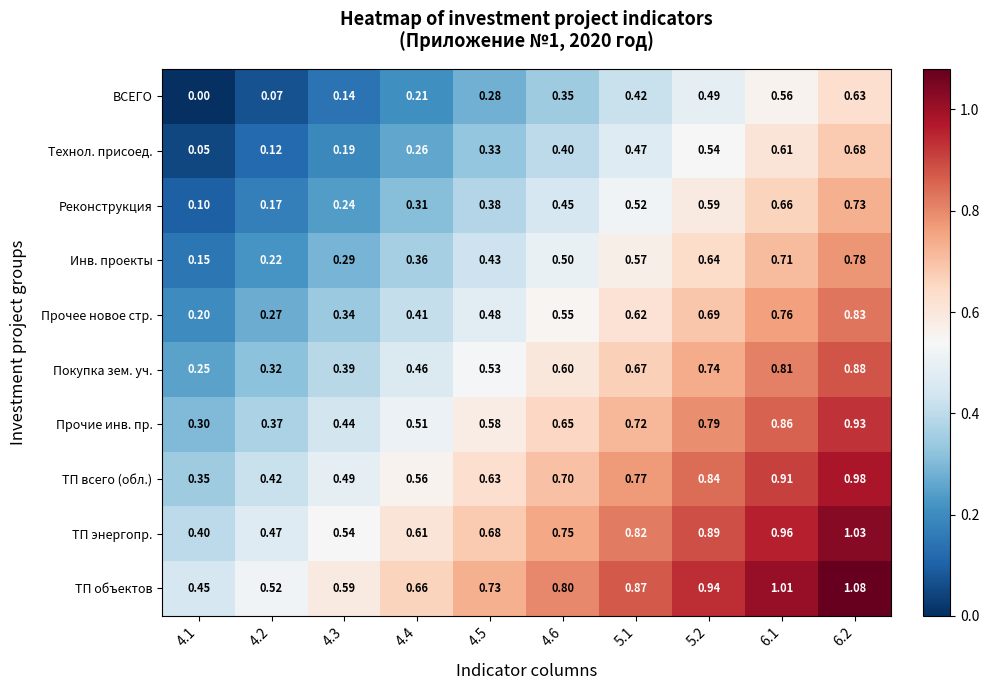

List the series in order of their peak value, highest first.

ТП объектов, ТП энергопр., ТП всего (обл.), Прочие инв. пр., Покупка зем. уч., Прочее новое стр., Инв. проекты, Реконструкция, Технол. присоед., ВСЕГО